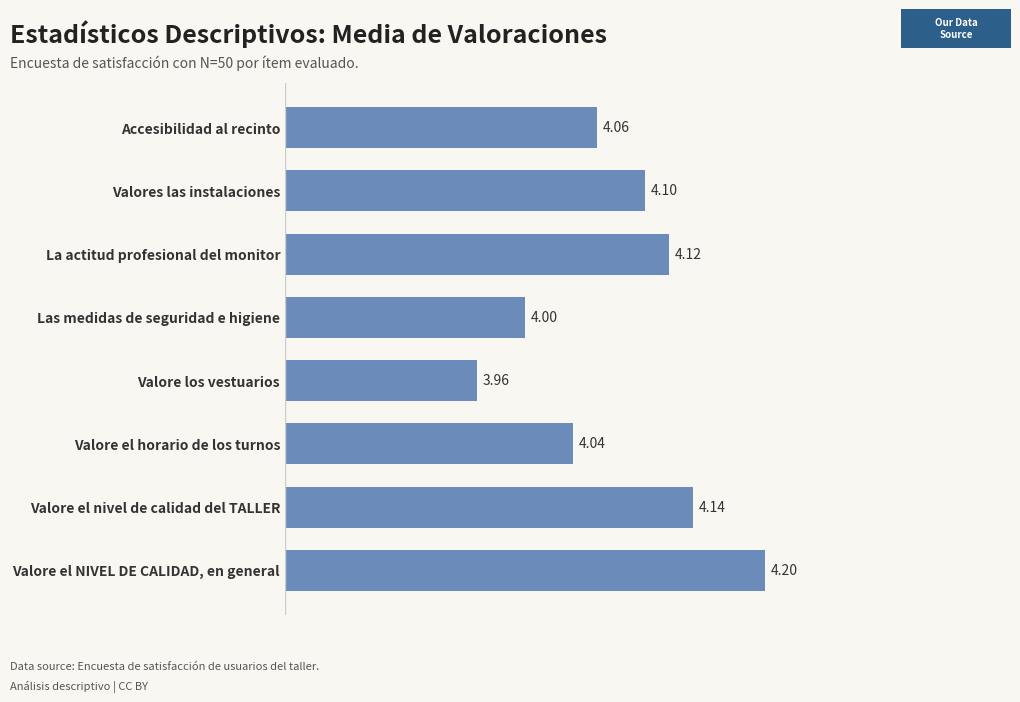

Approximately how many times larger is the value at Valore los vestuarios compared to Las medidas de seguridad e higiene?

1.0